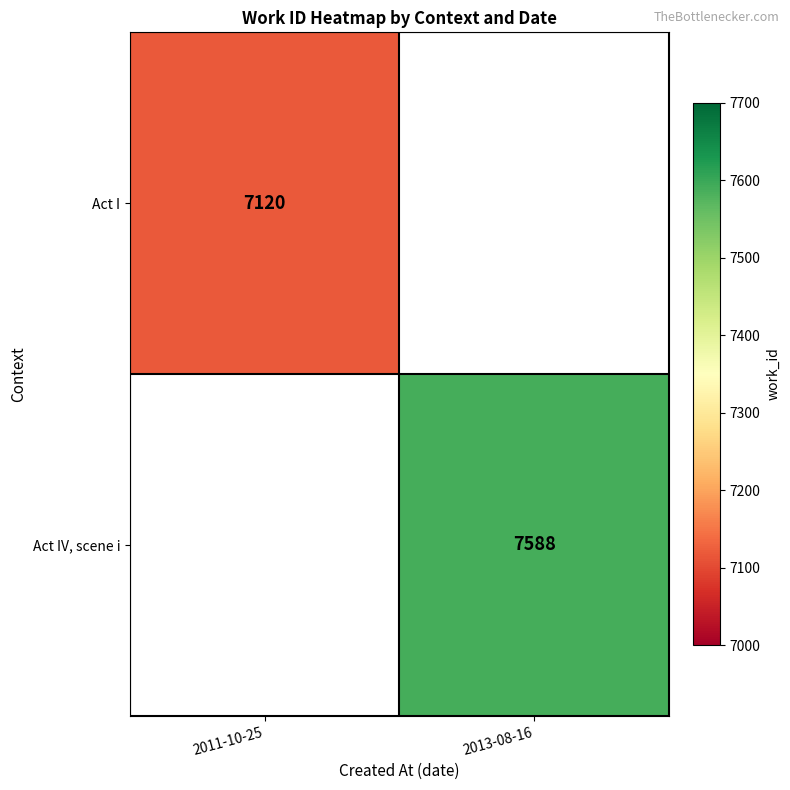

Is it true that Act I equals 7120 at 2011-10-25?

True